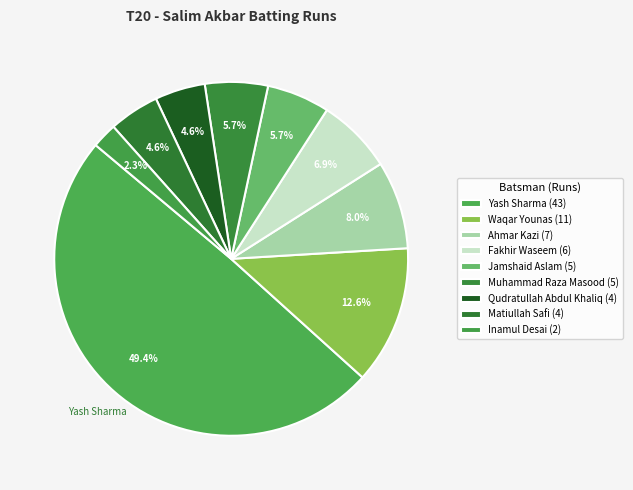

Count the number of slices in the pie.

9